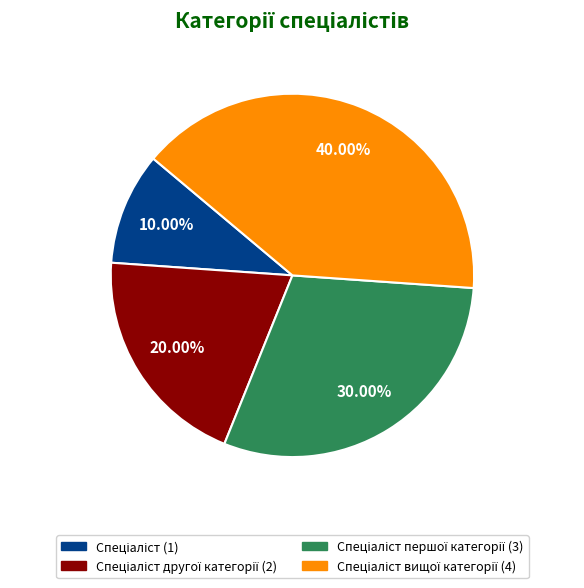

Is there a majority slice in this chart?

No